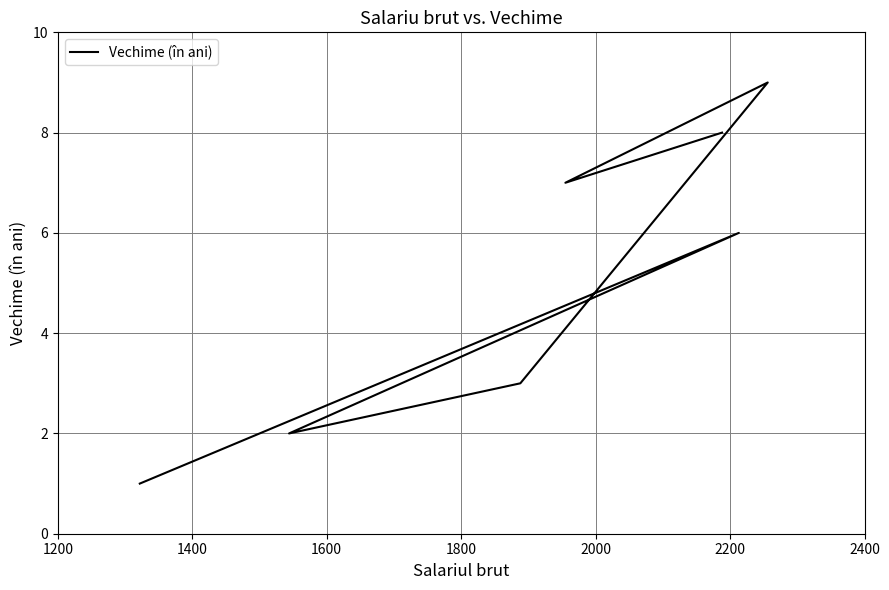

True or false: the data shows 3 at 1200.

False